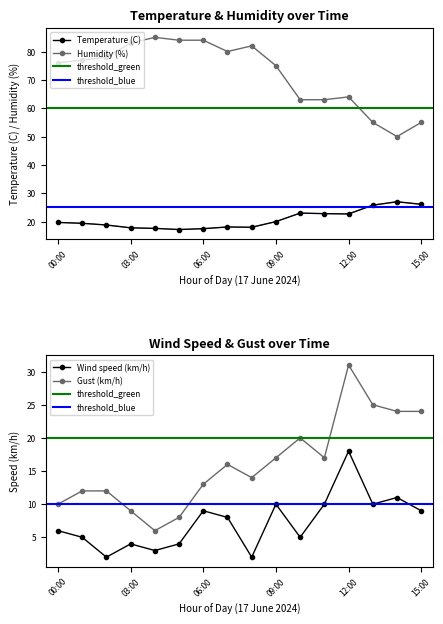

Is it true that Humidity (%) equals 63.0 at 11:00?

True